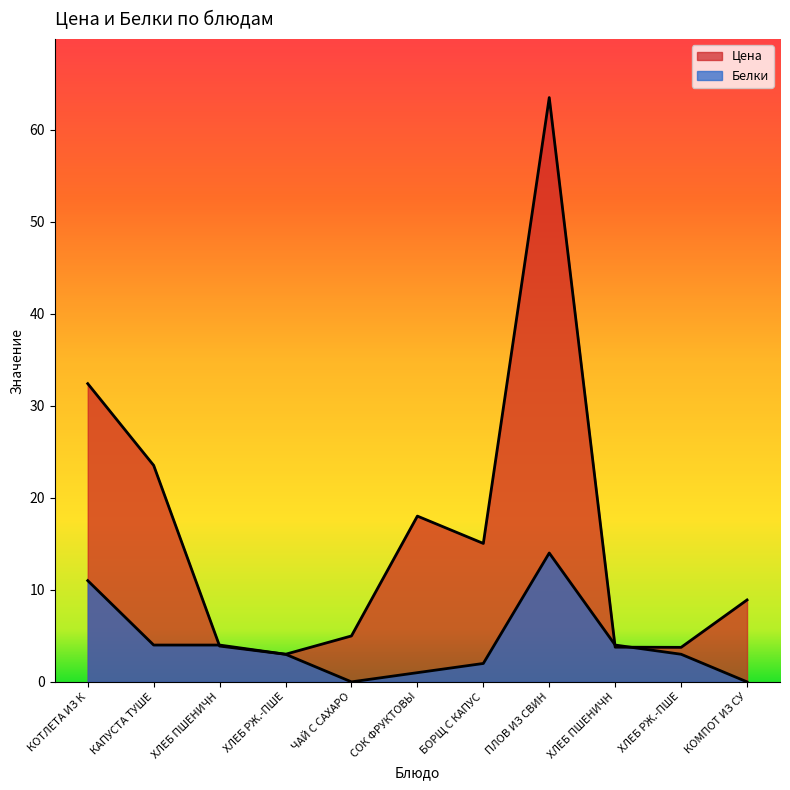

What is the difference between the maximum and minimum values in the Белки series?

14.0